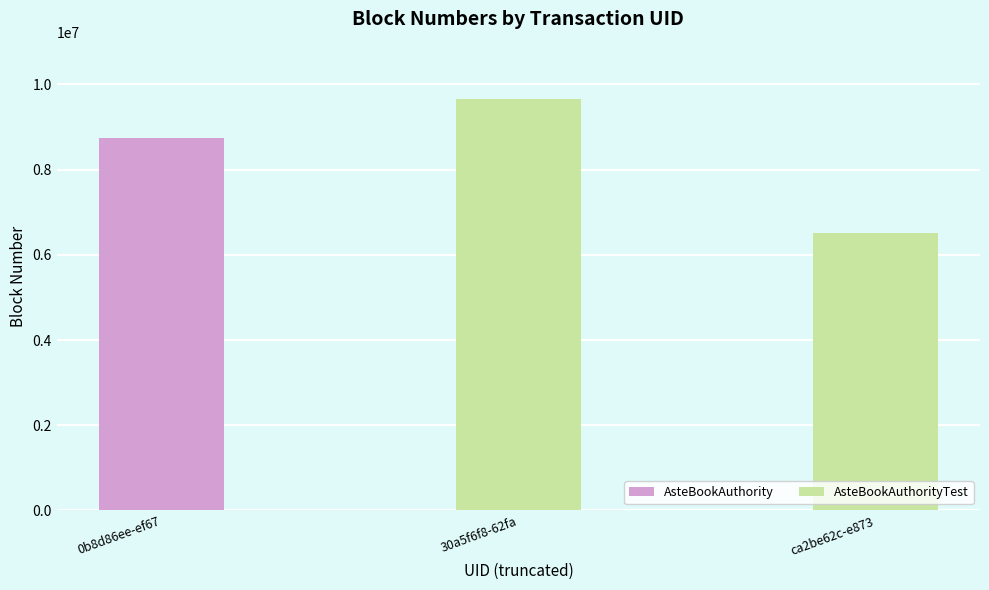

The value at ca2be62c-e873 is 11358309. True or false?

False